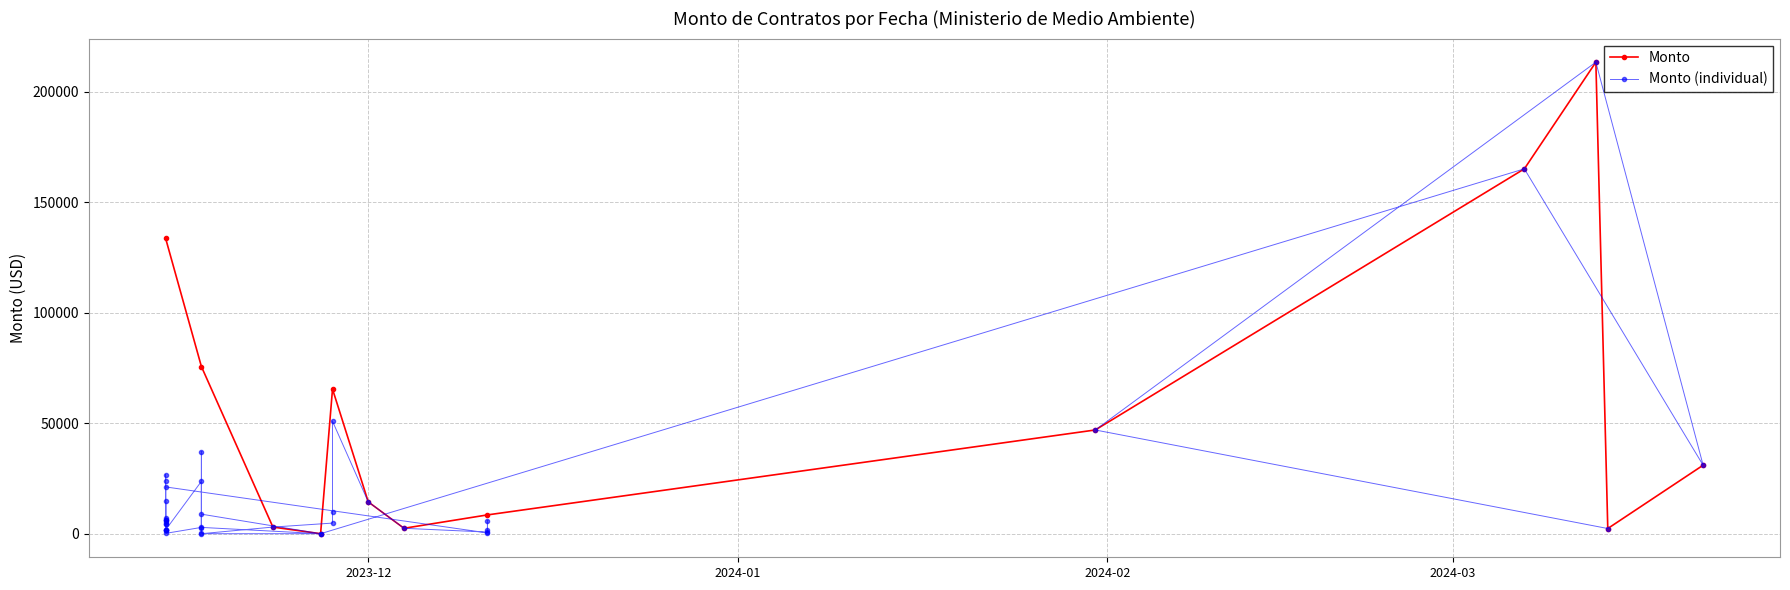

What is the highest value of the Monto series?

213408.9